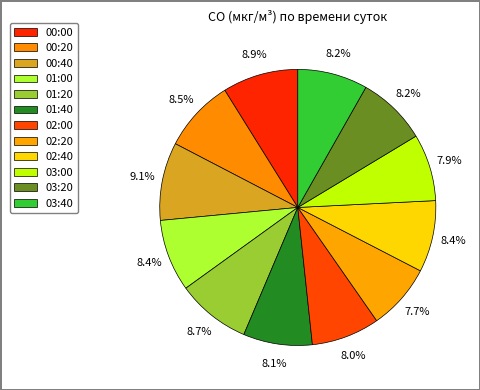

To the nearest percent, what percentage of the pie is 03:40?

8%